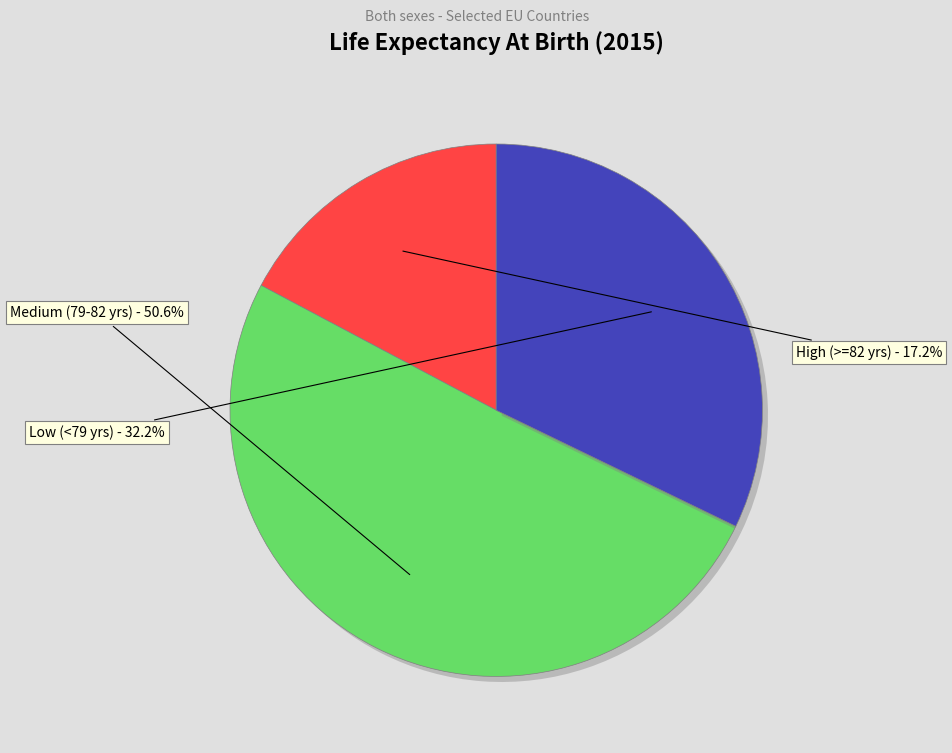

Is there any slice that represents more than half of the pie?

Yes